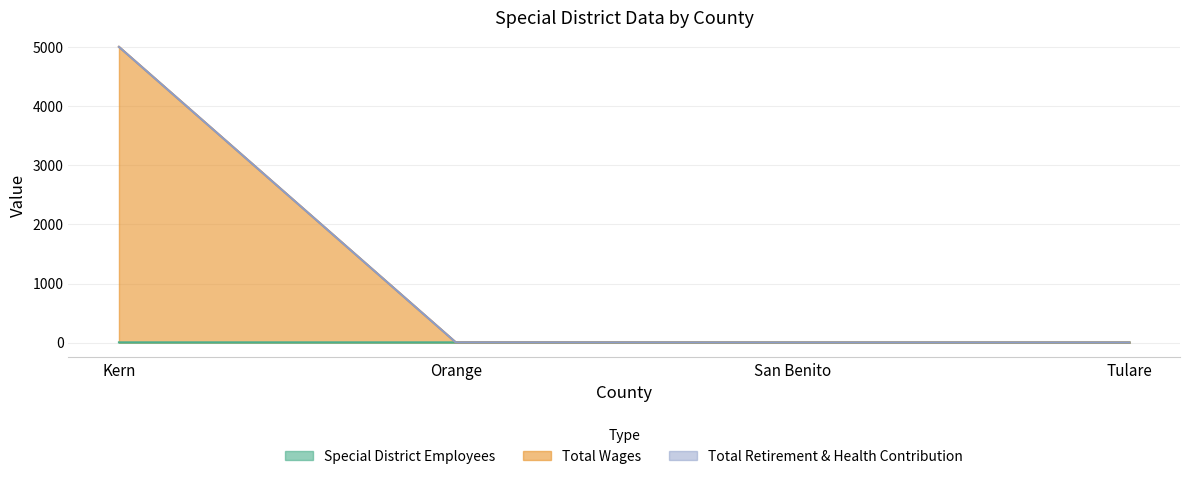

What is the difference between the Total Wages values at Tulare and Orange?

2